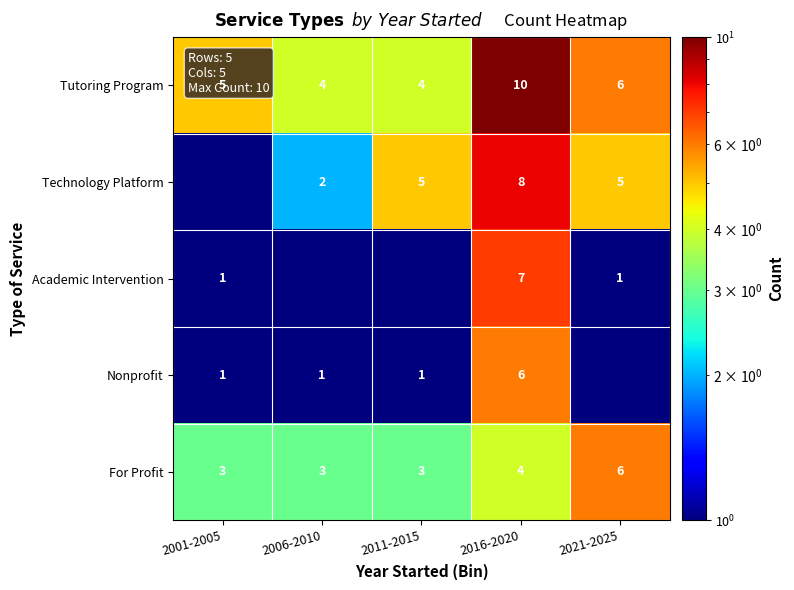

The Nonprofit series shows 1.0 at 2006-2010. True or false?

True